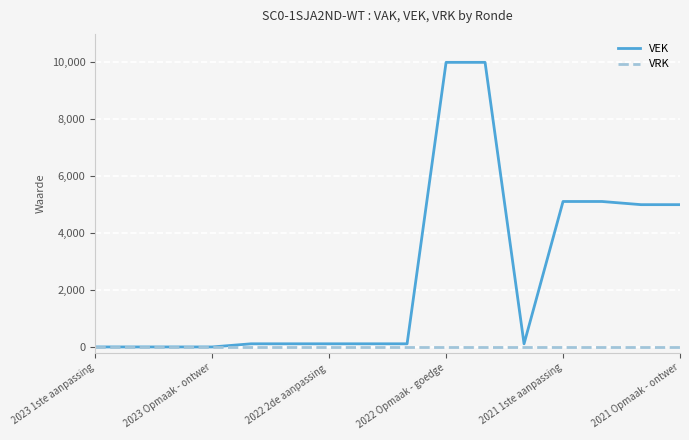

Rank the series by their maximum value, from highest to lowest.

VEK, VRK